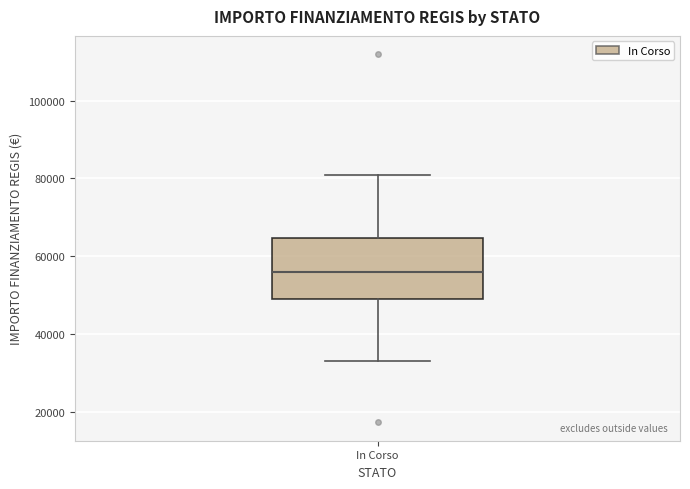

Read this box plot against the y-axis: the position of the median line, the range covered by the box, and the ends of both whiskers. The values are not printed on the chart, so give them approximately, as read against the axis.

median 56000, box 50000 to 64000, whiskers 32000 to 80000